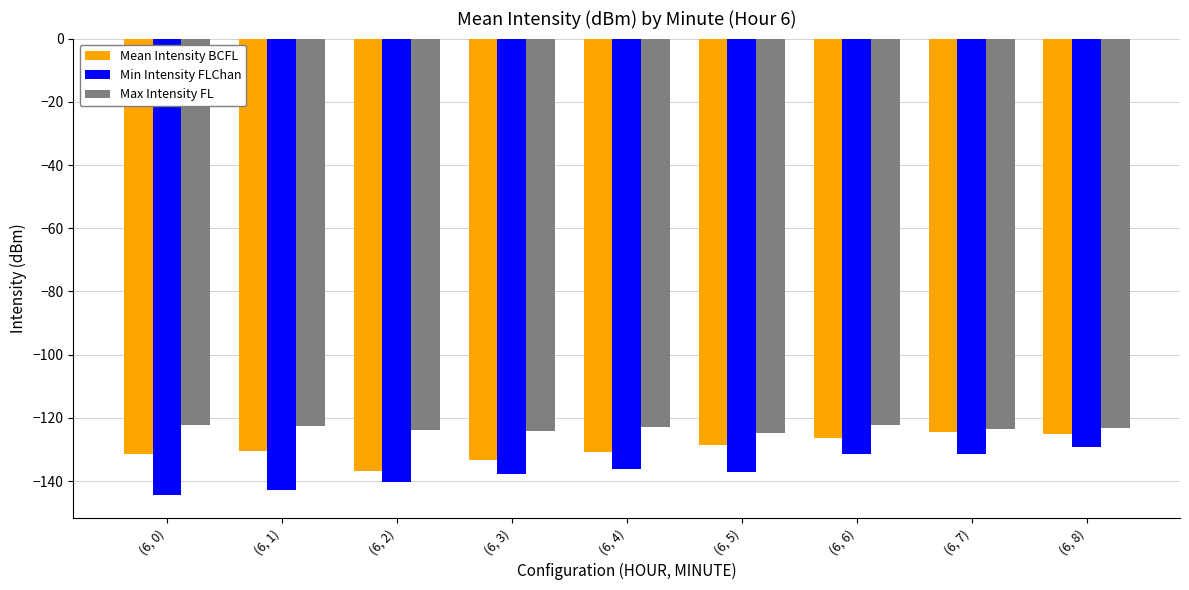

What are all the series names shown in the legend?

Mean Intensity BCFL, Min Intensity FLChan, Max Intensity FL